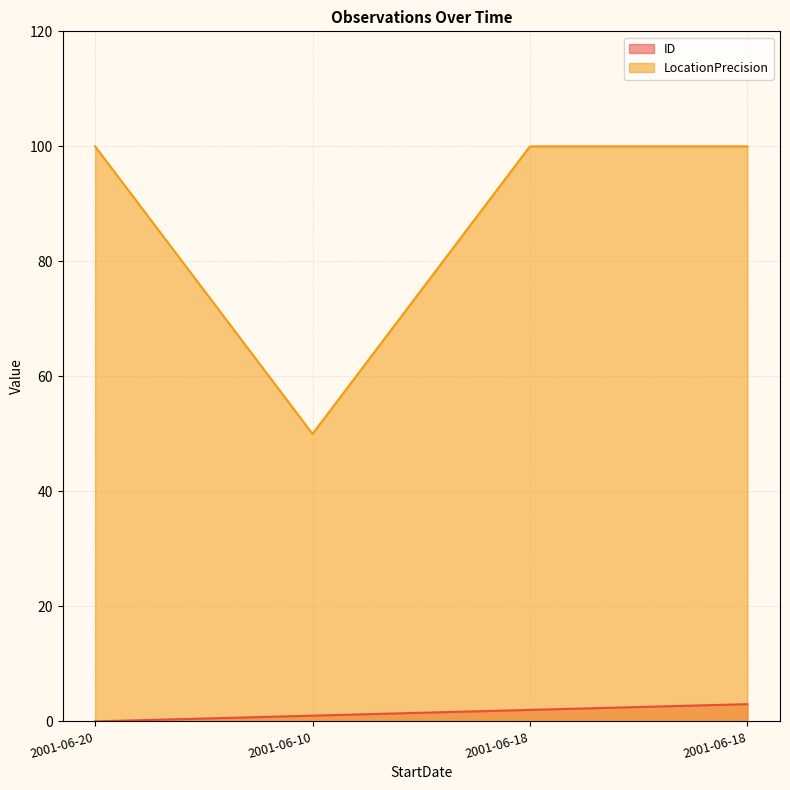

What is the sum of all ID values?

6